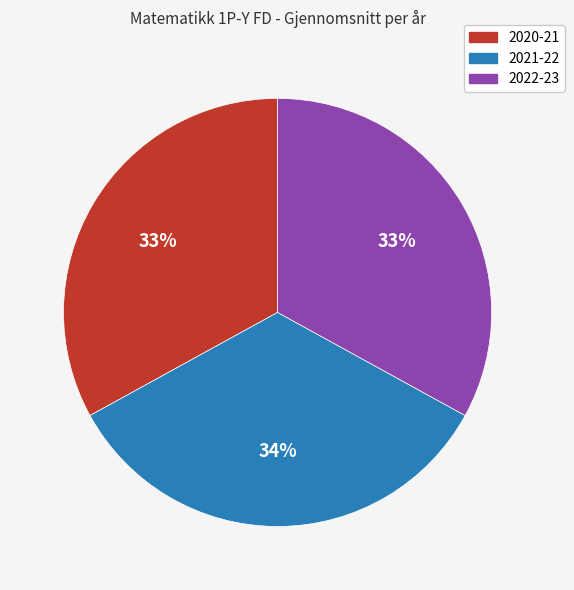

What is the ratio of the value at 2022-23 to the value at 2021-22?

1.0